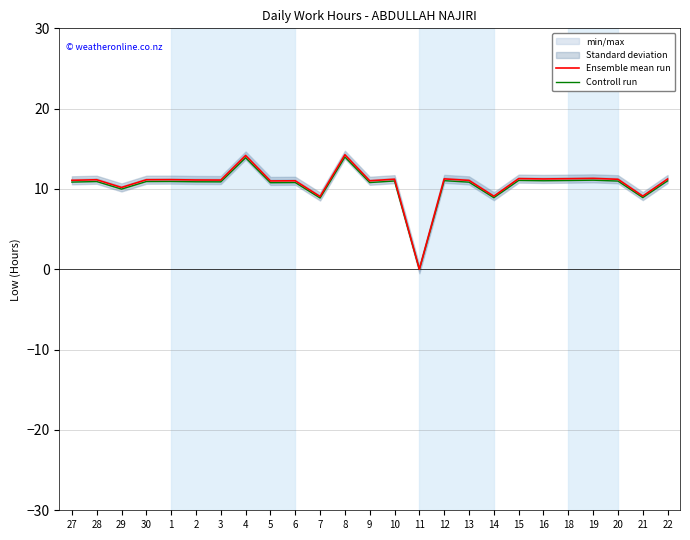

At which label is Ensemble mean run closest to 7?

7